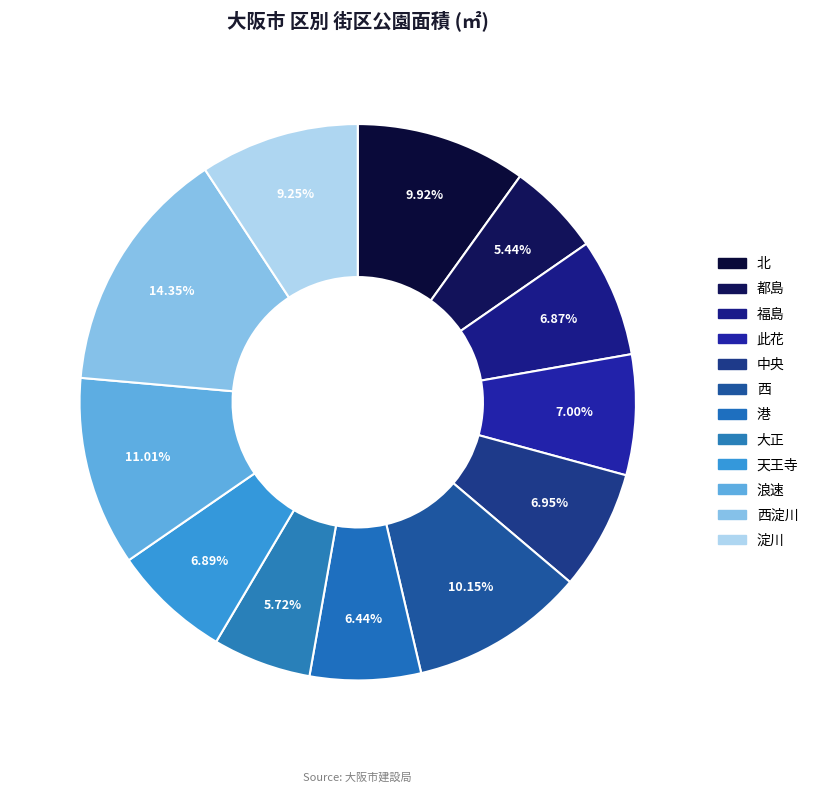

Count the number of slices in the pie.

12